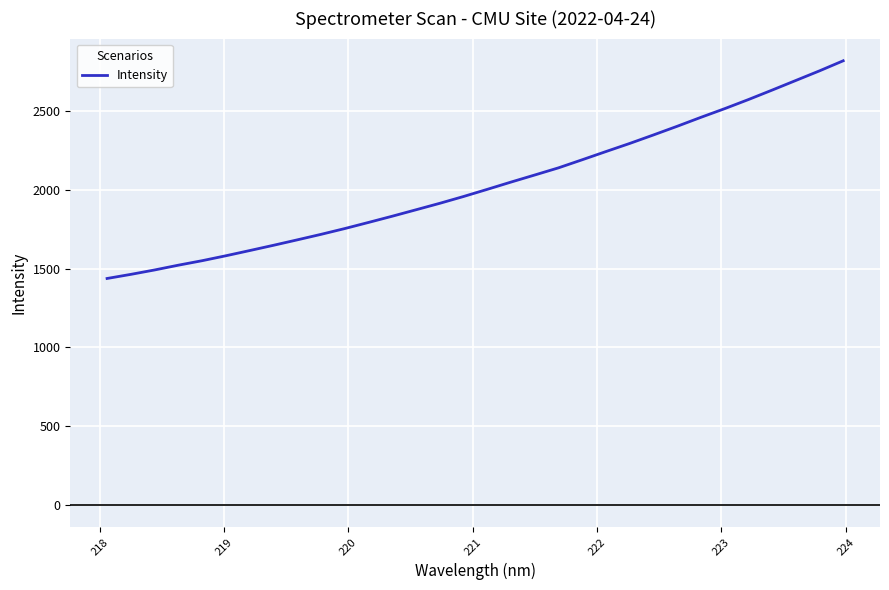

What is the greatest value displayed?

2819.9